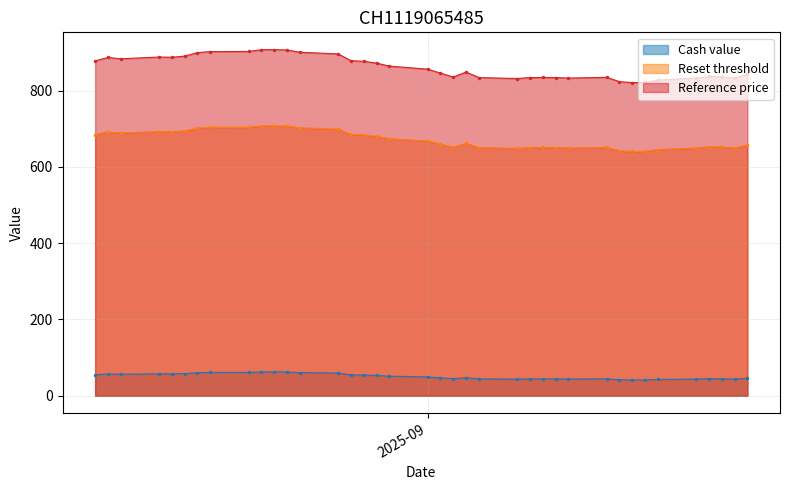

What is the minimum value shown in the chart?

41.1